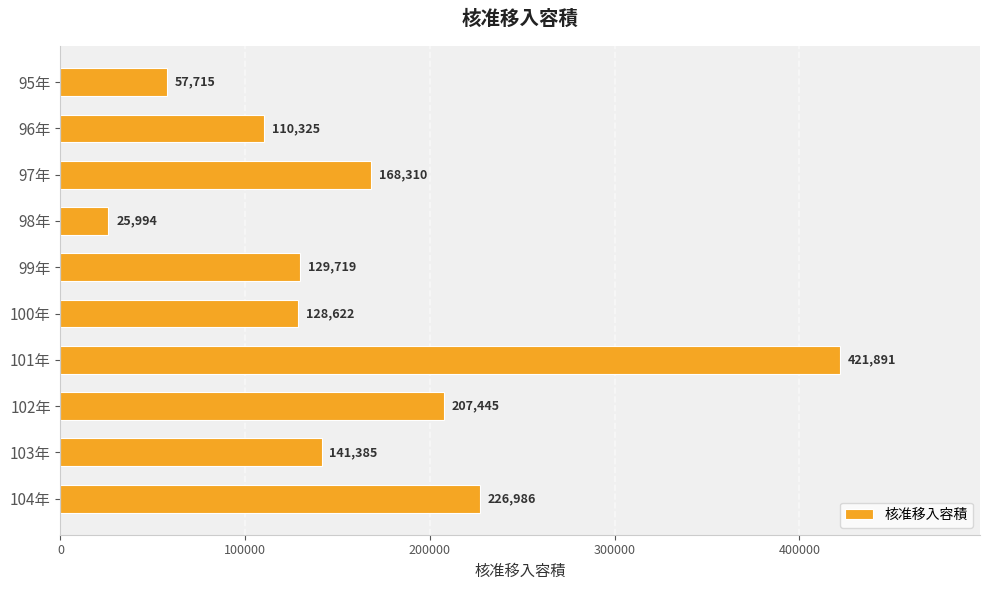

Where is the data nearest to the value 223942?

104年